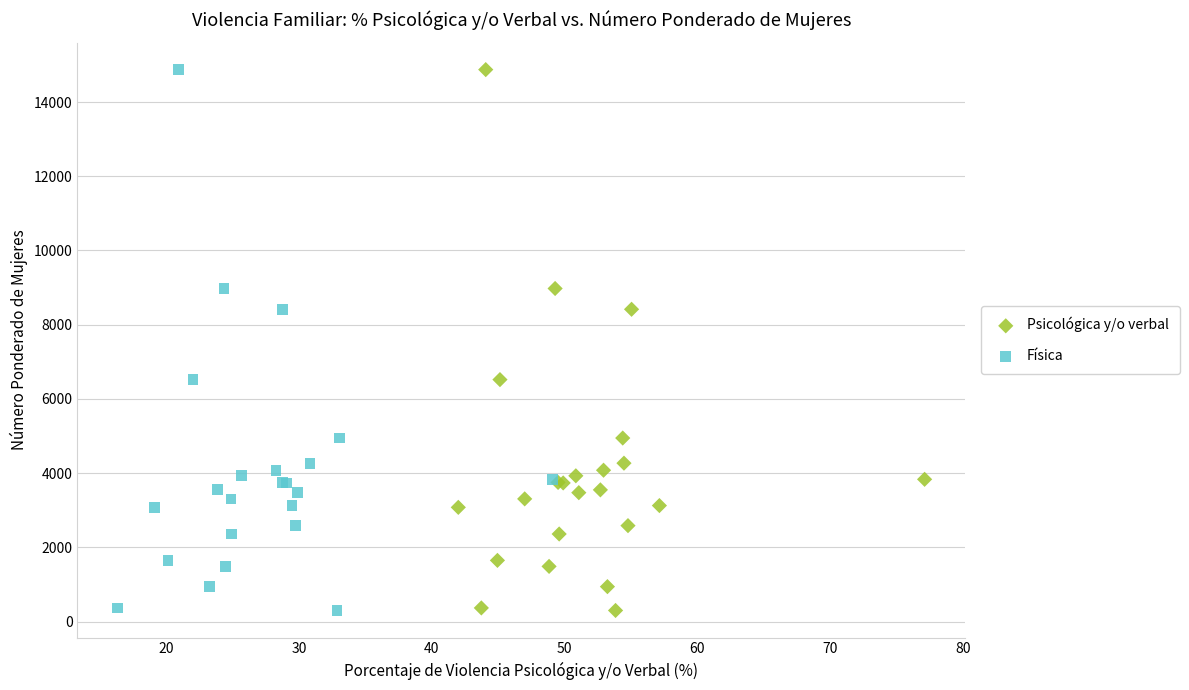

What are all the series names shown in the legend?

Psicológica y/o verbal, Física